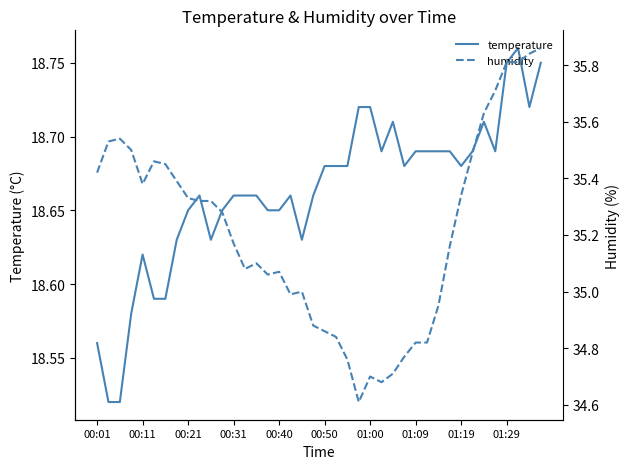

How many data points in humidity are above 35?

26